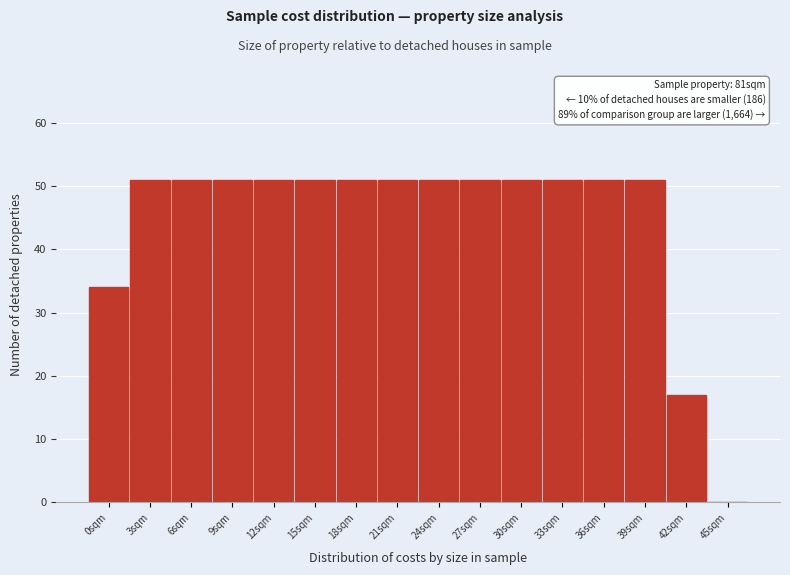

Reading right to left, what are all the values shown in this chart?

45sqm=0	42sqm=17	39sqm=51	36sqm=51	33sqm=51	30sqm=51	27sqm=51	24sqm=51	21sqm=51	18sqm=51	15sqm=51	12sqm=51	9sqm=51	6sqm=51	3sqm=51	0sqm=34